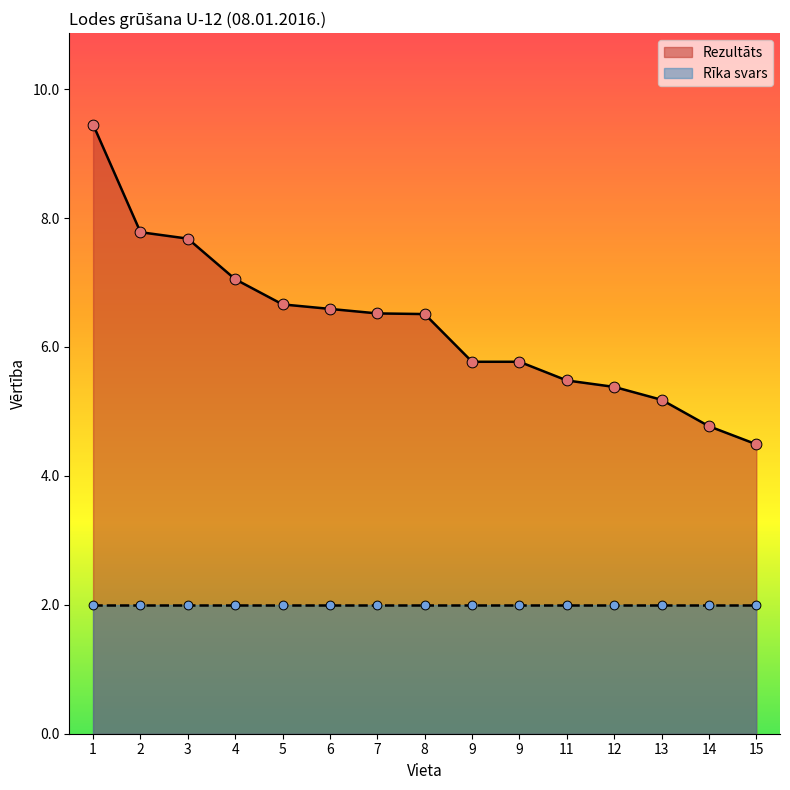

What is the change in value from 1 to 11?

-4.0